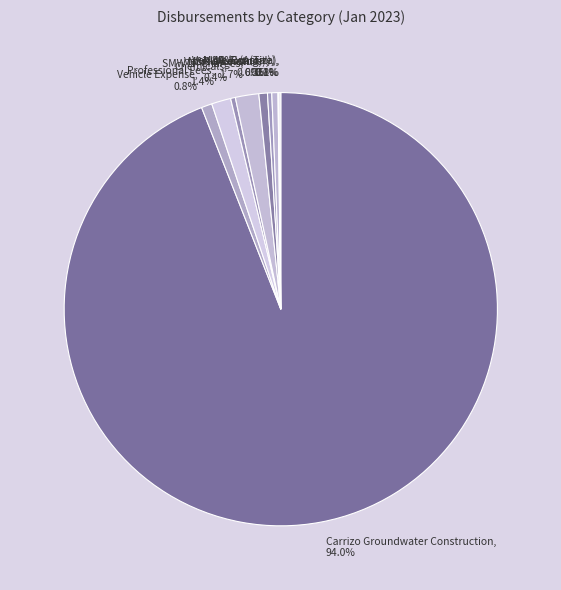

Approximately how many times larger is the value at Carrizo Groundwater Construction, 94.0% compared to M&R (Armature), 0.3%?

297.3